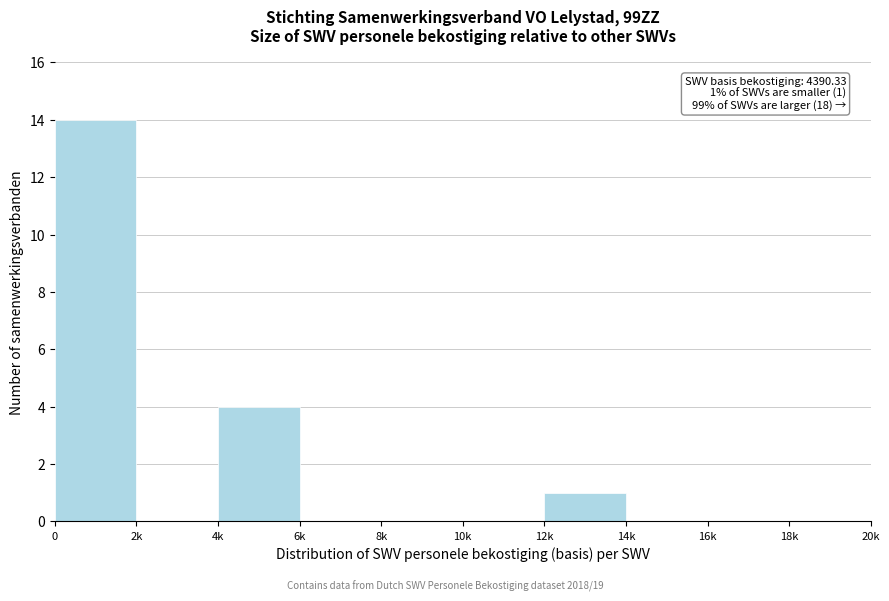

Reading left to right, extract all data points from this chart.

0=14	2k=0	4k=4	6k=0	8k=0	10k=0	12k=1	14k=0	16k=0	18k=0